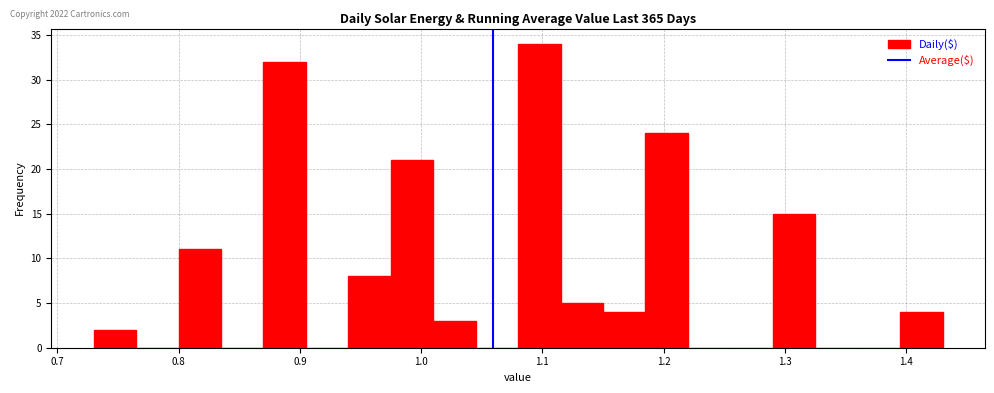

Around what value on the x-axis is the tallest bar? Give the approximate position of its centre, as read against the axis.

1.10